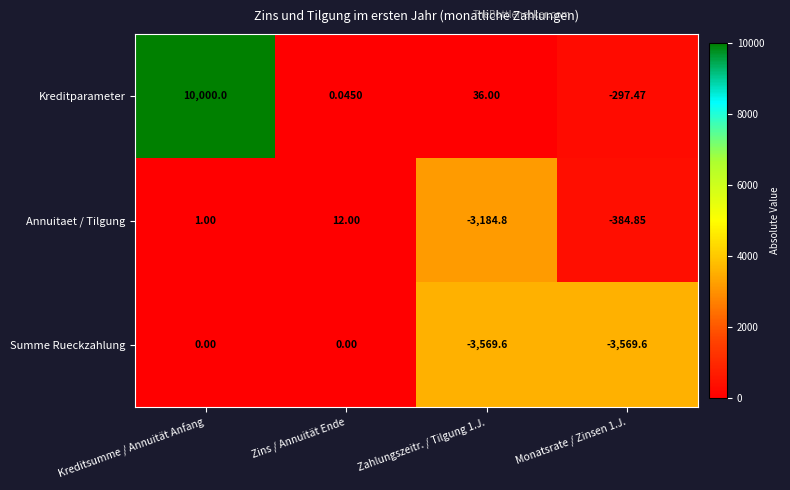

Rank the series at Zahlungszeitr. / Tilgung 1.J. from lowest to highest value.

Summe Rueckzahlung, Annuitaet / Tilgung, Kreditparameter